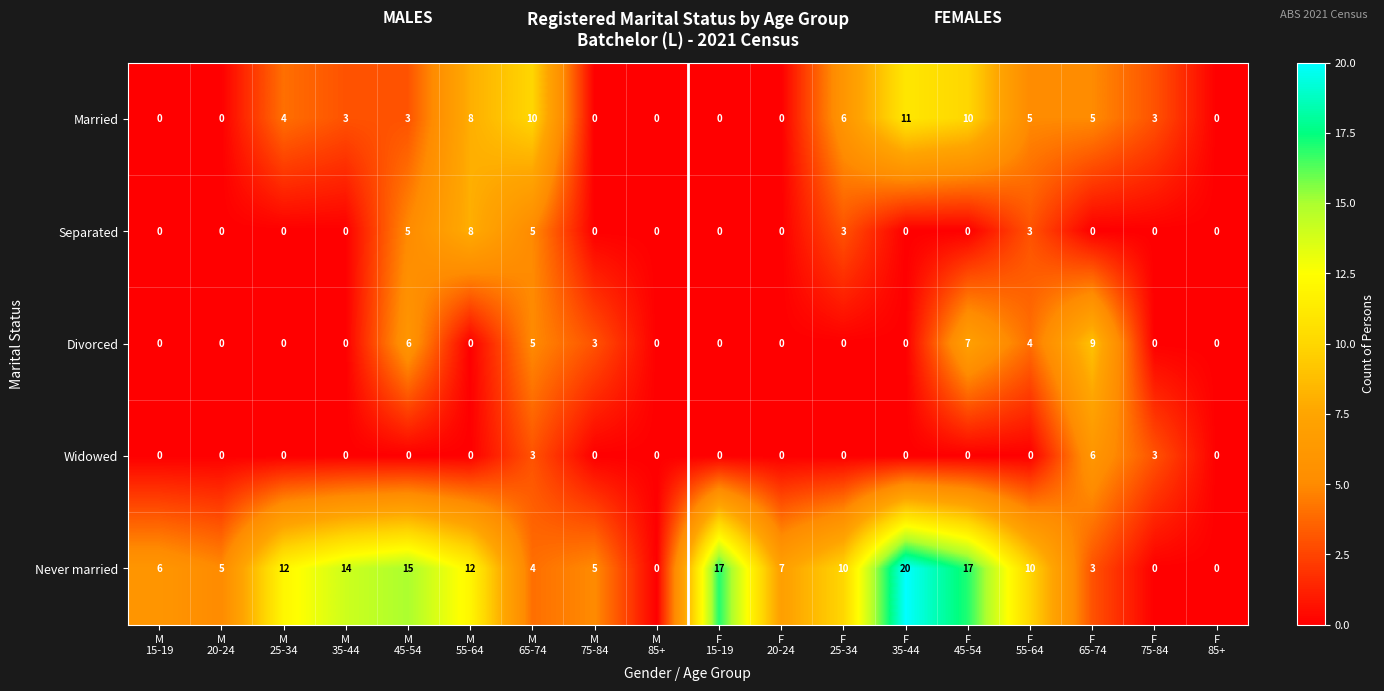

List the series in order of their peak value, highest first.

Never married, Married, Divorced, Separated, Widowed